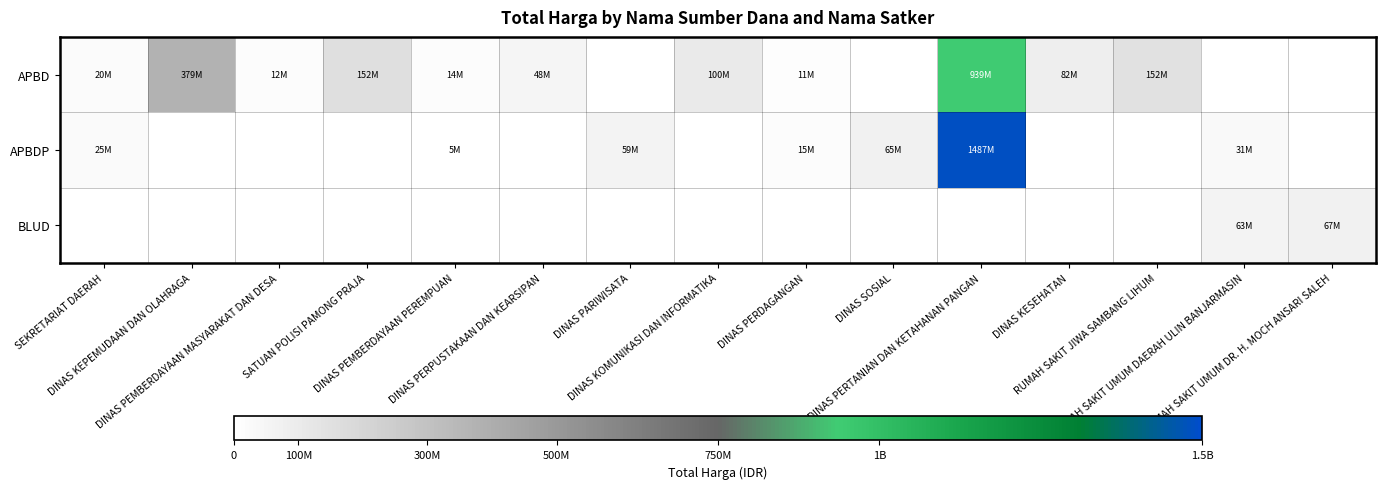

What is the difference between the APBD values at DINAS PEMBERDAYAAN PEREMPUAN and DINAS KESEHATAN?

67683505.0